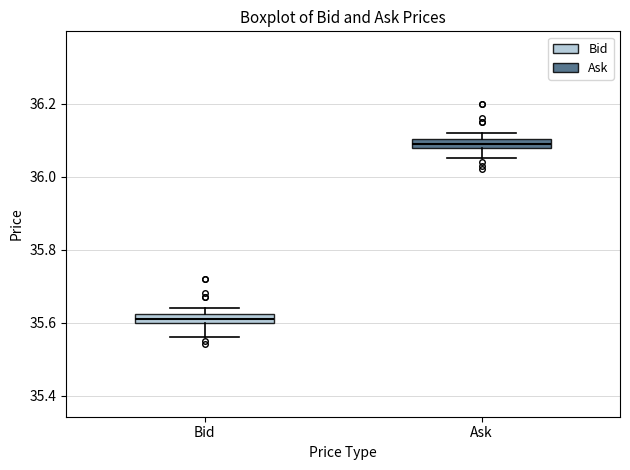

Where is the lower edge of the box for Ask on the y-axis? The values are not printed on the chart, so give them approximately, as read against the axis.

36.08